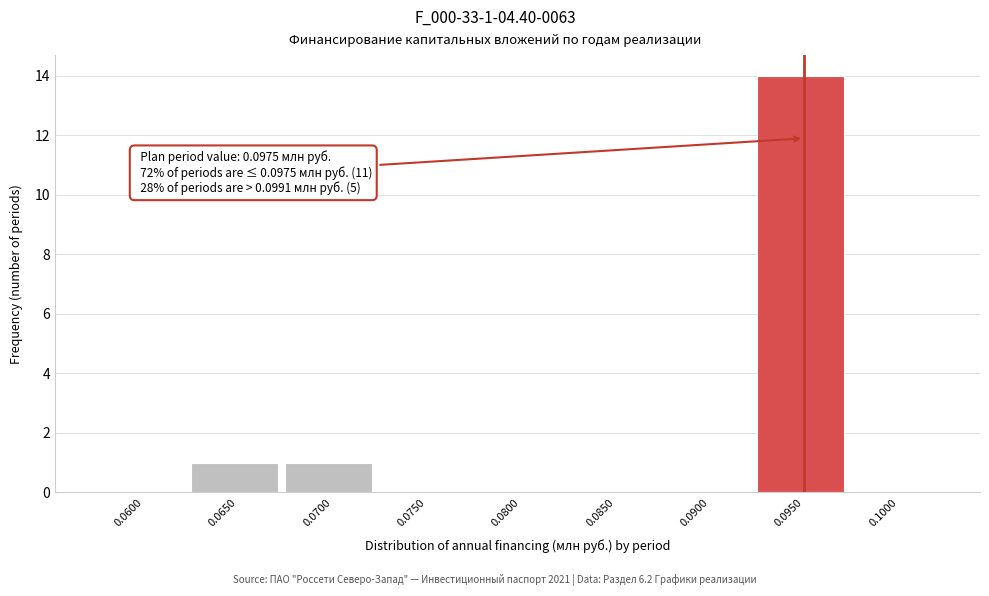

Reading left to right, transcribe all the data shown in this chart.

0.0600=0	0.0650=1	0.0700=1	0.0750=0	0.0800=0	0.0850=0	0.0900=0	0.0950=14	0.1000=0